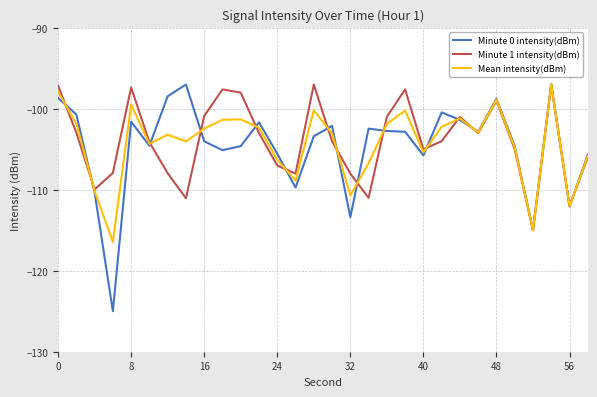

Which series has the widest spread of values?

Minute 0 intensity(dBm)